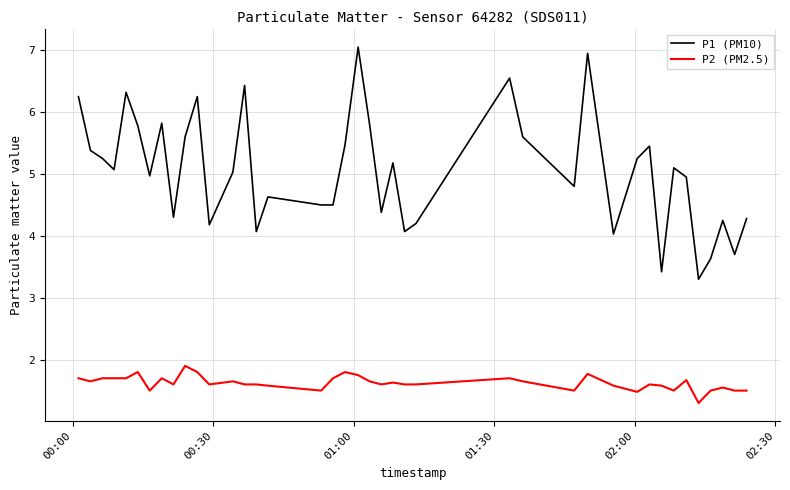

What is the difference between the maximum and minimum values in the P2 (PM2.5) series?

0.6